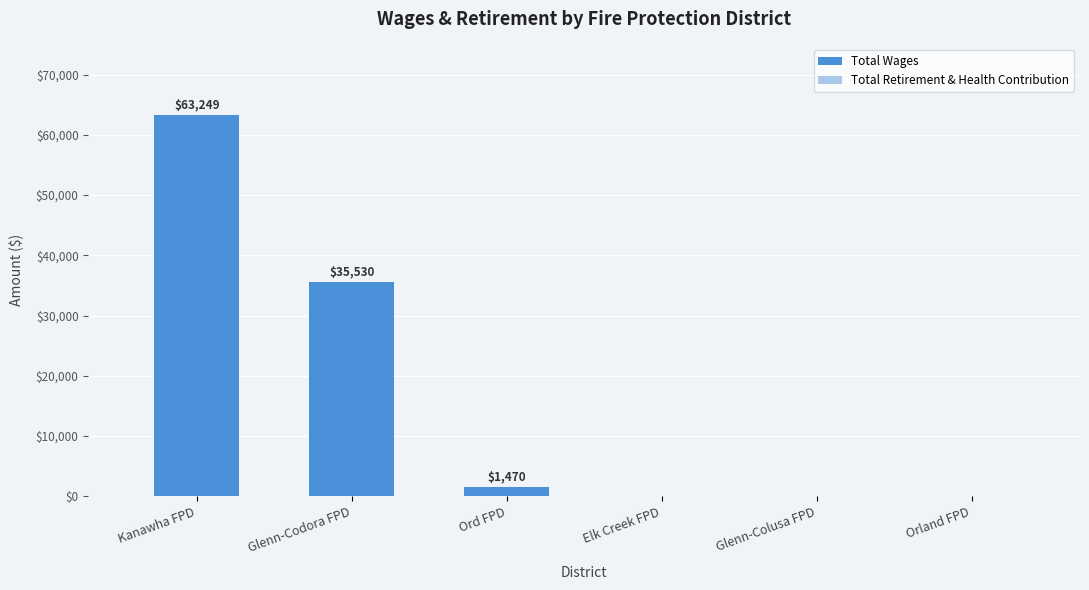

The chart shows a value of 36590 at Glenn-Colusa FPD. True or false?

False